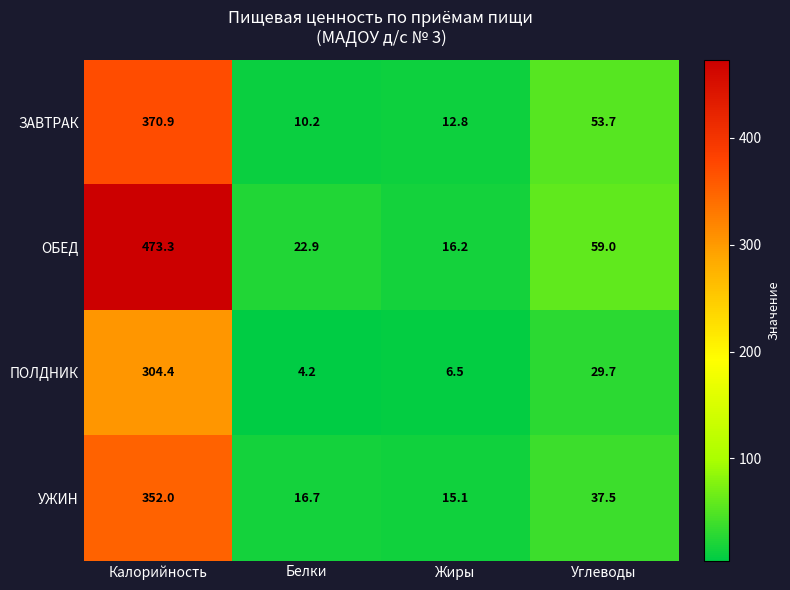

At which label does ПОЛДНИК first exceed 29?

Калорийность